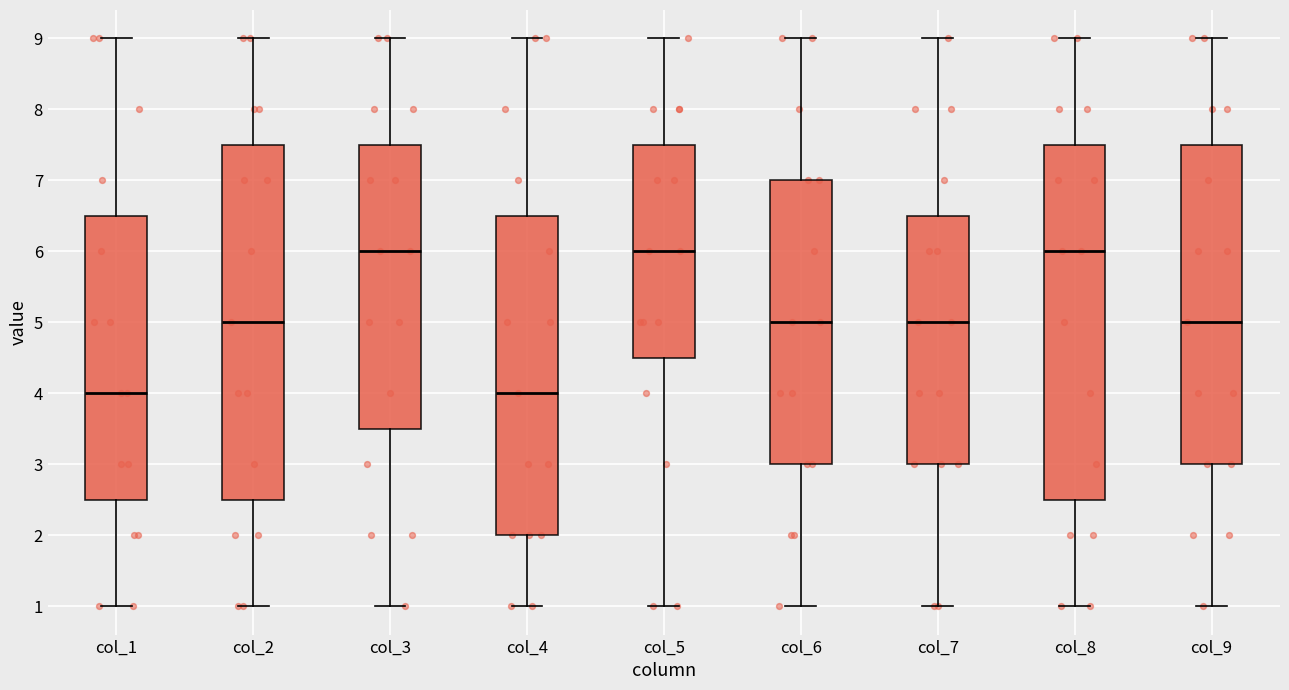

Where does the upper whisker of the box for col_9 end on the y-axis? The values are not printed on the chart, so give them approximately, as read against the axis.

9.0